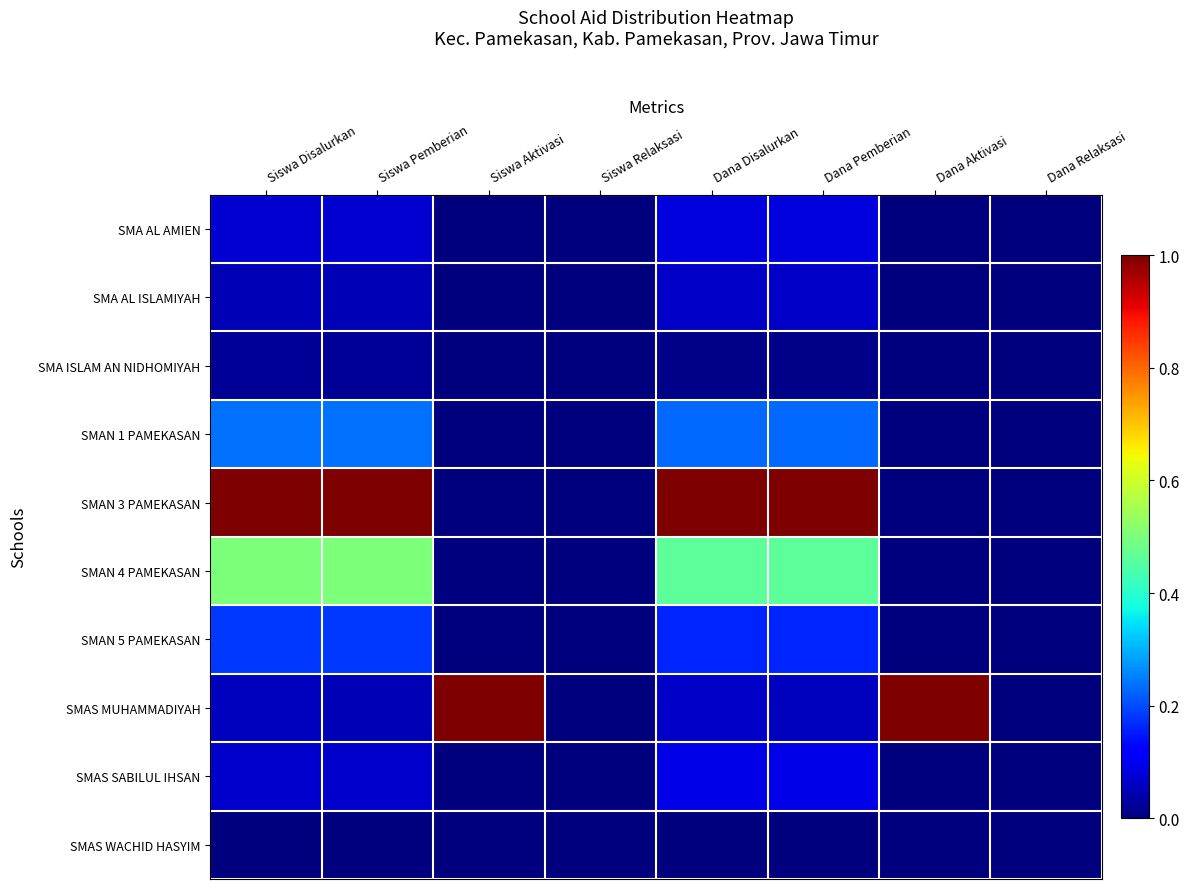

What is the greatest value displayed?

1.0